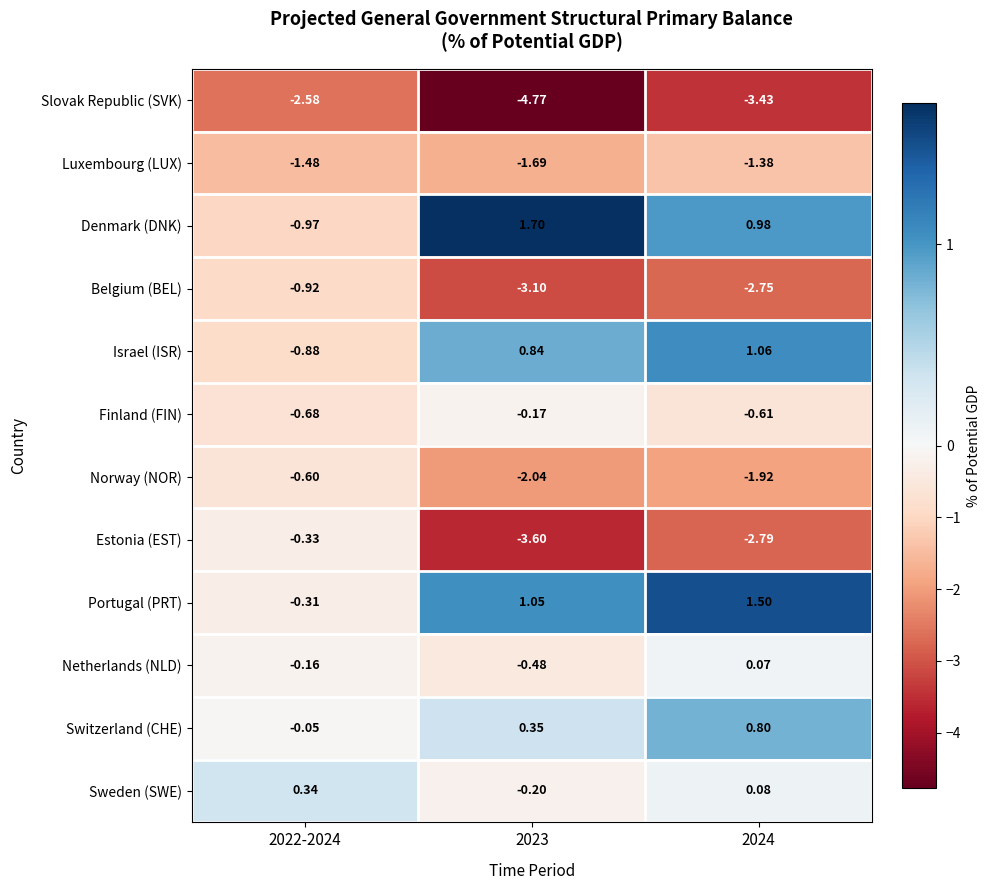

Rank the series by their maximum value, from lowest to highest.

Slovak Republic (SVK), Luxembourg (LUX), Belgium (BEL), Norway (NOR), Estonia (EST), Finland (FIN), Netherlands (NLD), Sweden (SWE), Switzerland (CHE), Israel (ISR), Portugal (PRT), Denmark (DNK)